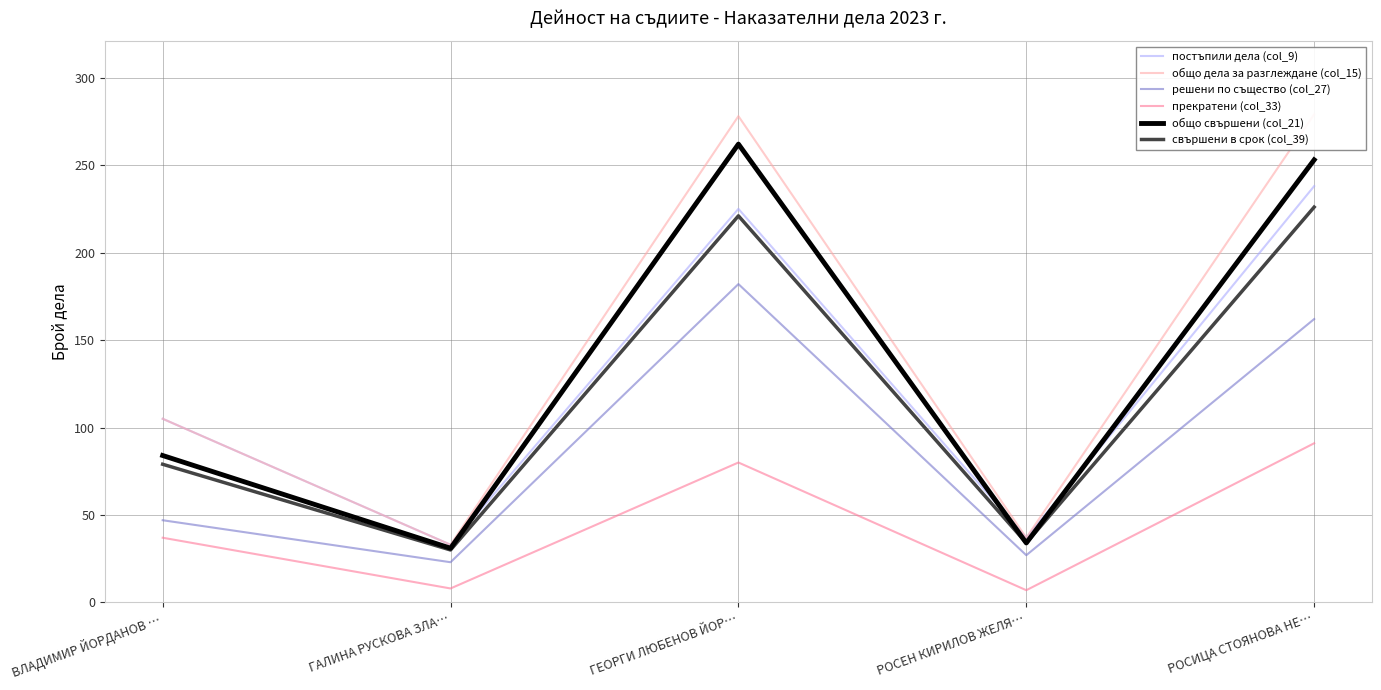

At which category does постъпили дела (col_9) reach its first local valley?

ГАЛИНА РУСКОВА ЗЛА…